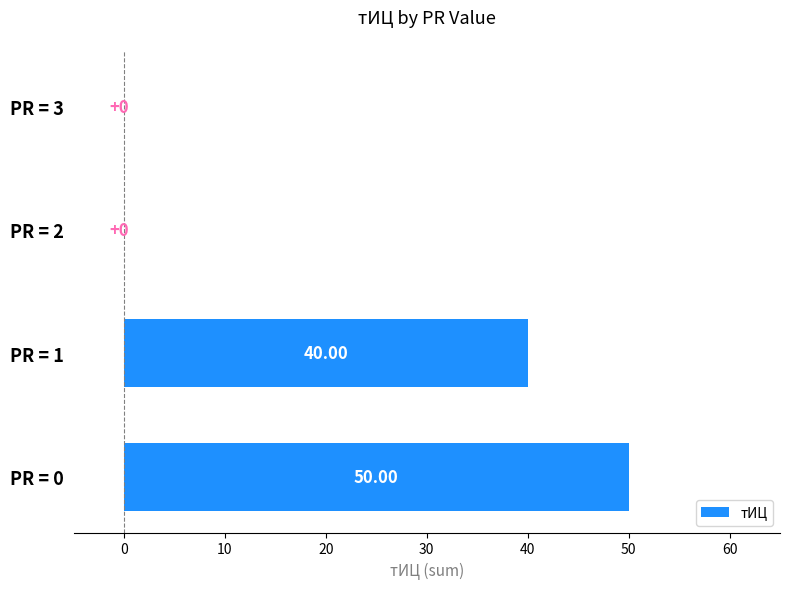

Approximately how many times larger is the value at PR = 1 compared to PR = 0?

0.8